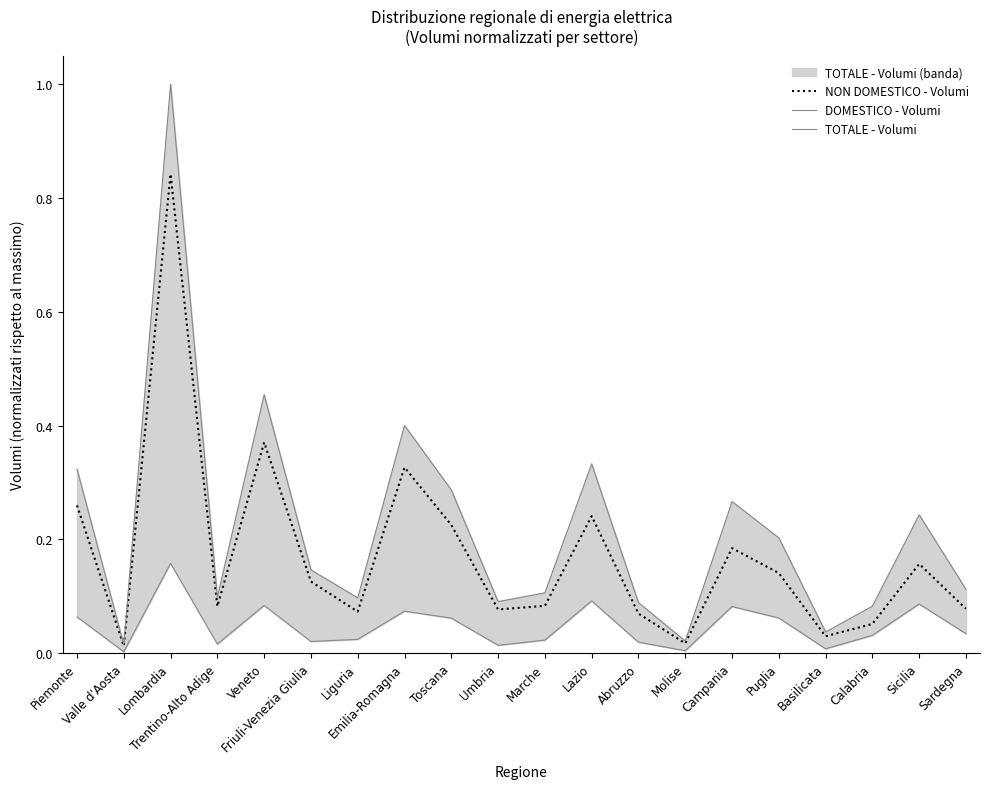

Rank the series by their maximum value, from highest to lowest.

TOTALE - Volumi, NON DOMESTICO - Volumi, DOMESTICO - Volumi